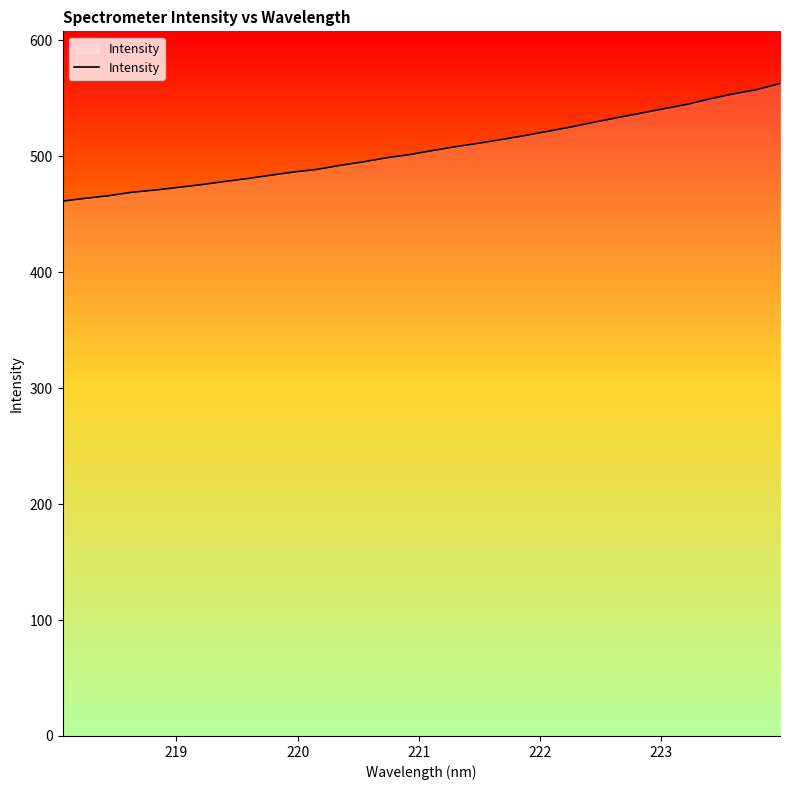

What is the maximum value shown in the chart?

562.9